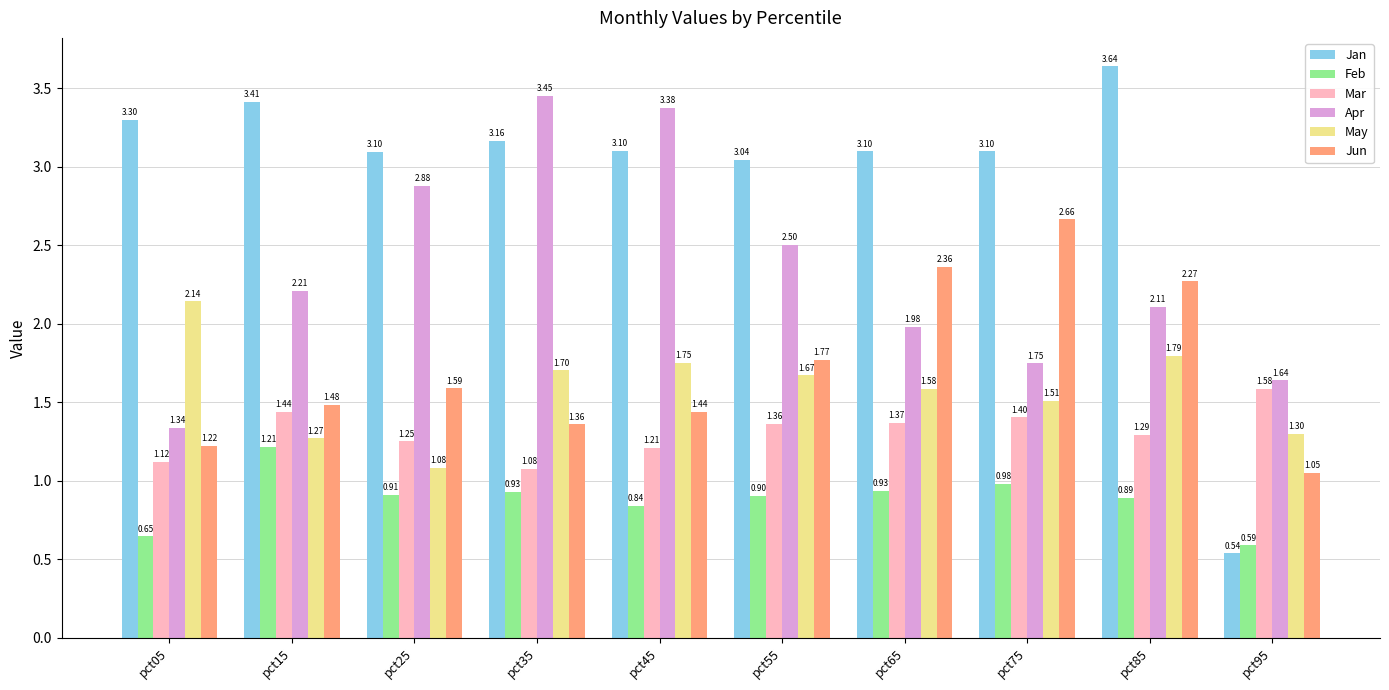

Between pct05 and pct85, which series saw the biggest shift?

Jun